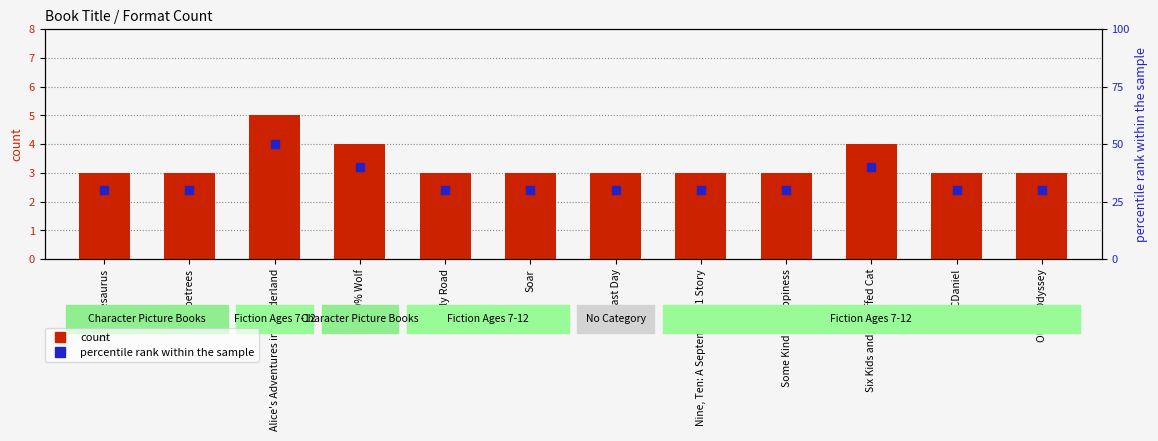

What are all the series names shown in the legend?

count, percentile rank within the sample